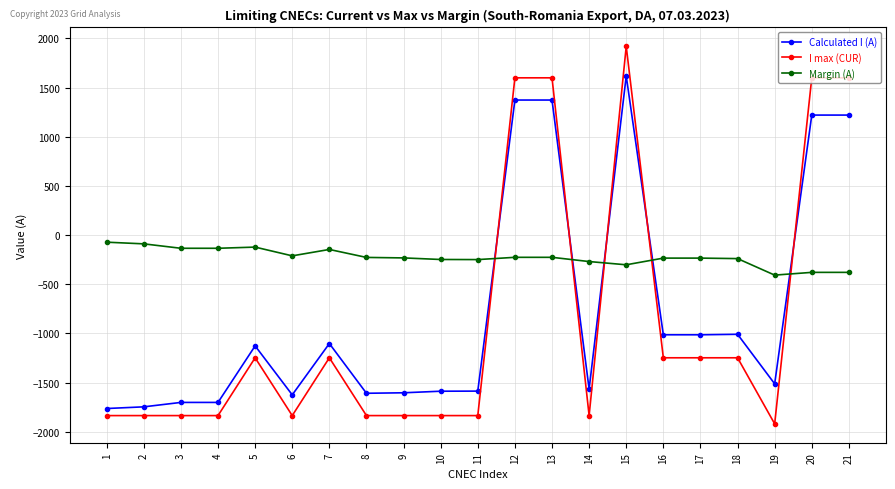

Which series changed the most between 5 and 9?

I max (CUR)